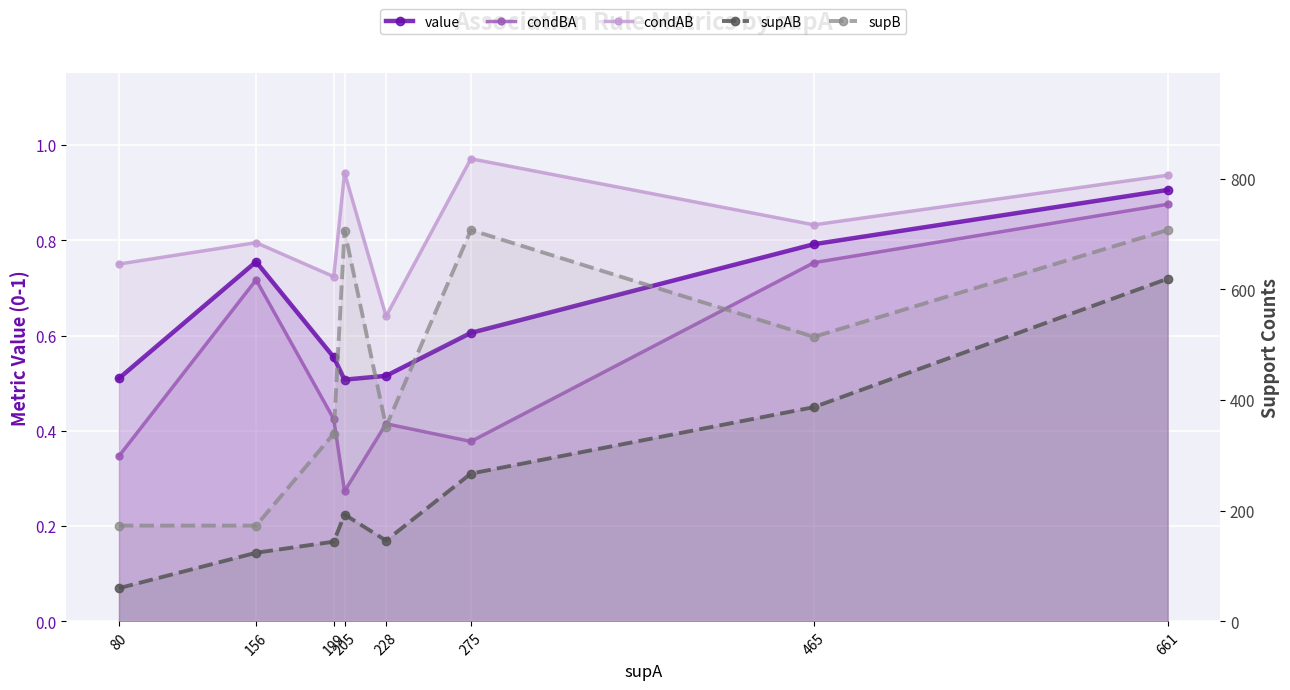

Reading right to left, what are all the values shown in this chart?

value: 661=0.9	465=0.8	275=0.6	228=0.5	205=0.5	199=0.6	156=0.8	80=0.5
condBA: 661=0.9	465=0.8	275=0.4	228=0.4	205=0.3	199=0.4	156=0.7	80=0.3
condAB: 661=0.9	465=0.8	275=1.0	228=0.6	205=0.9	199=0.7	156=0.8	80=0.8
supAB: 661=619.0	465=387.0	275=267.0	228=146.0	205=193.0	199=144.0	156=124.0	80=60.0
supB: 661=707.0	465=514.0	275=707.0	228=352.0	205=706.0	199=339.0	156=173.0	80=173.0